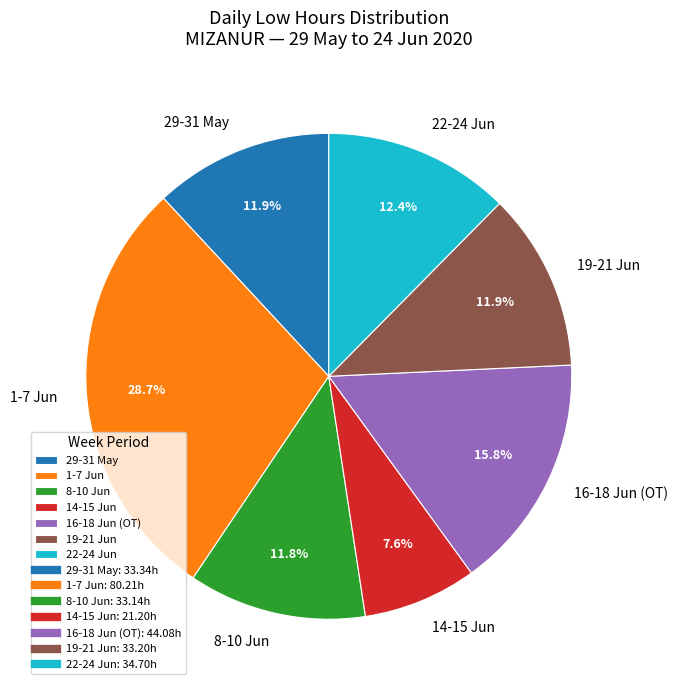

Is there a majority slice in this chart?

No